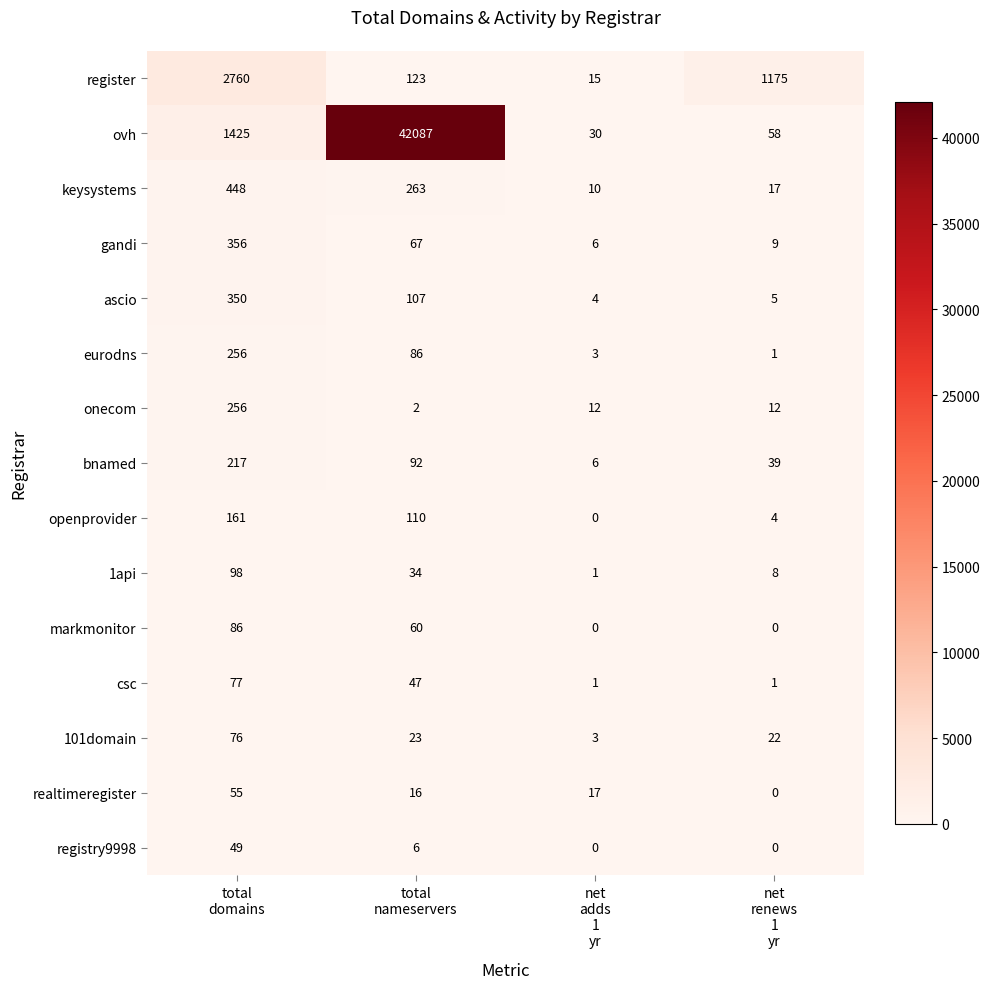

What is the total value across all series at total
domains?

6670